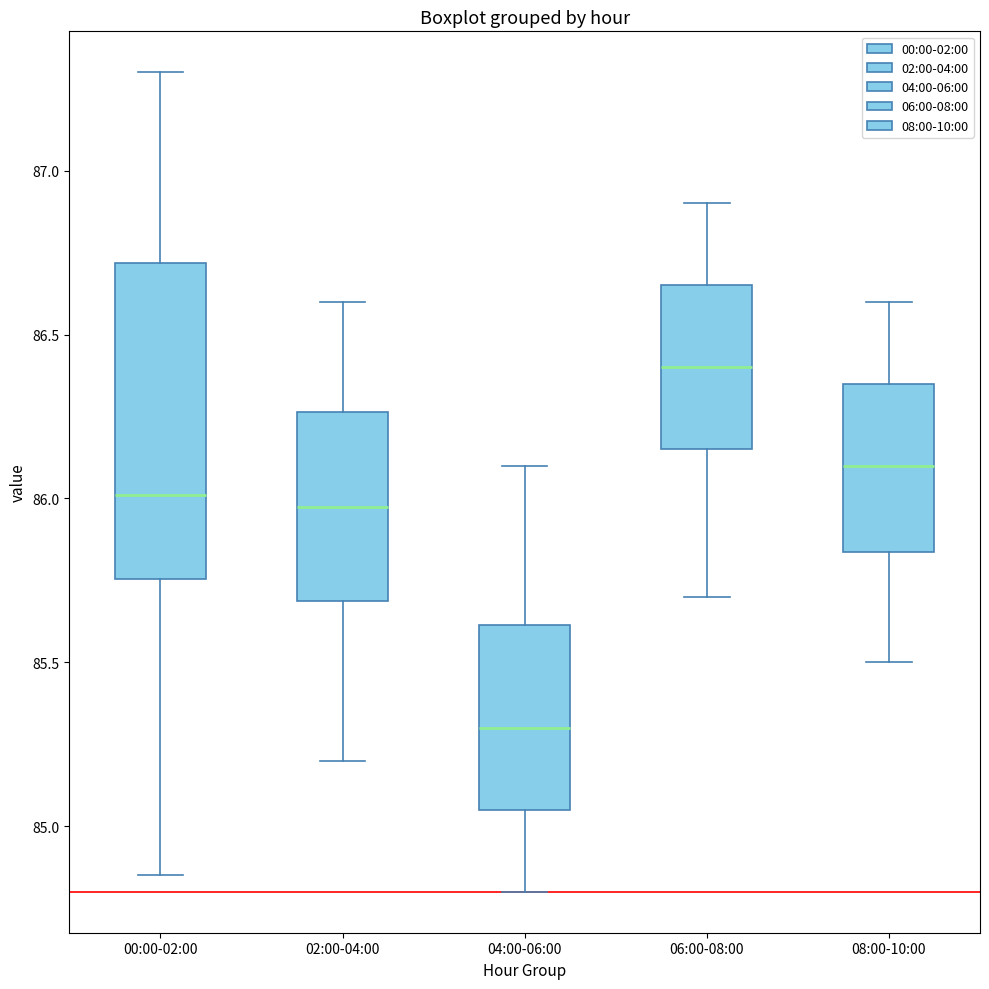

Reading left to right, transcribe this box plot: for each box, give where its median line is, the range the box spans, and where its two whiskers end, as read against the y-axis. The values are not printed on the chart, so give them approximately, as read against the axis.

00:00-02:00: median 86.00, box 85.75 to 86.70, whiskers 84.85 to 87.30
02:00-04:00: median 86.00, box 85.70 to 86.25, whiskers 85.20 to 86.60
04:00-06:00: median 85.30, box 85.05 to 85.60, whiskers 84.80 to 86.10
06:00-08:00: median 86.40, box 86.15 to 86.65, whiskers 85.70 to 86.90
08:00-10:00: median 86.10, box 85.85 to 86.35, whiskers 85.50 to 86.60